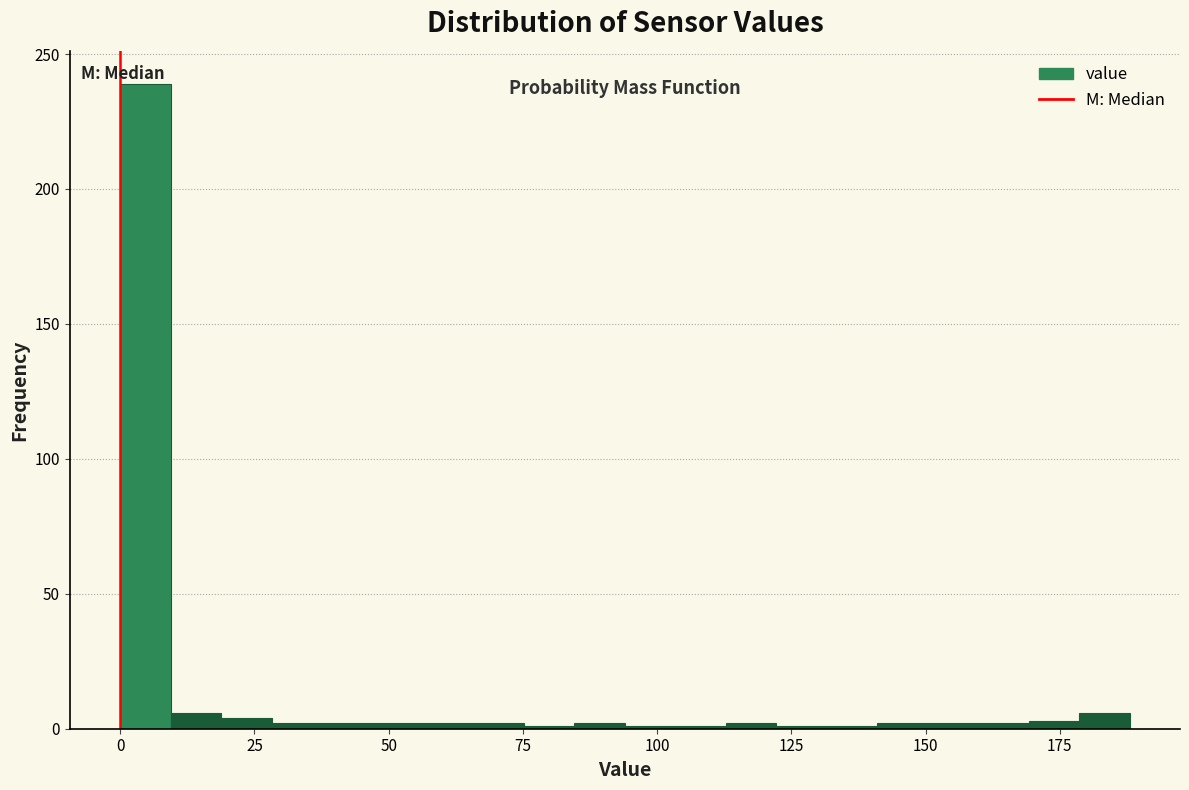

Around what value on the x-axis is the tallest bar? Give the approximate position of its centre, as read against the axis.

5